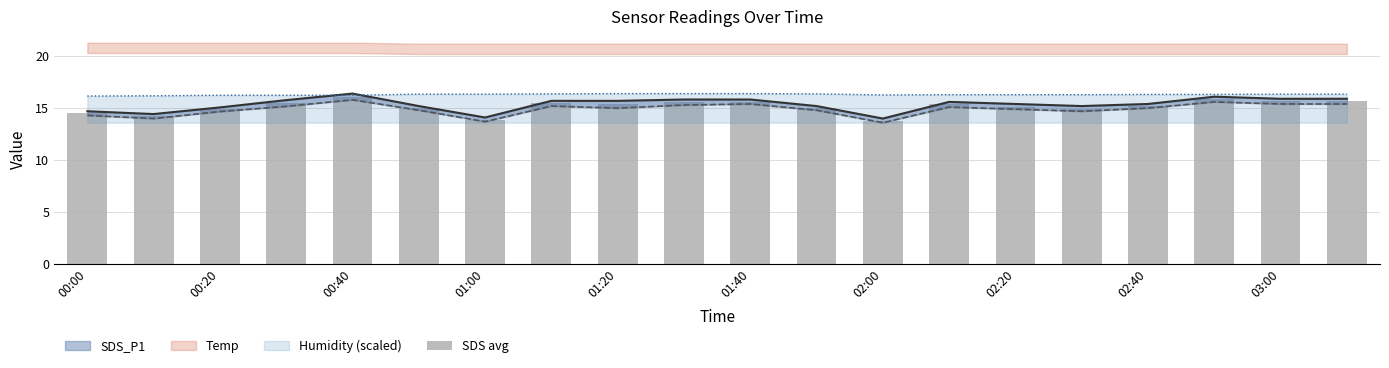

What is the lowest value of the Humidity (scaled) series?

16.2